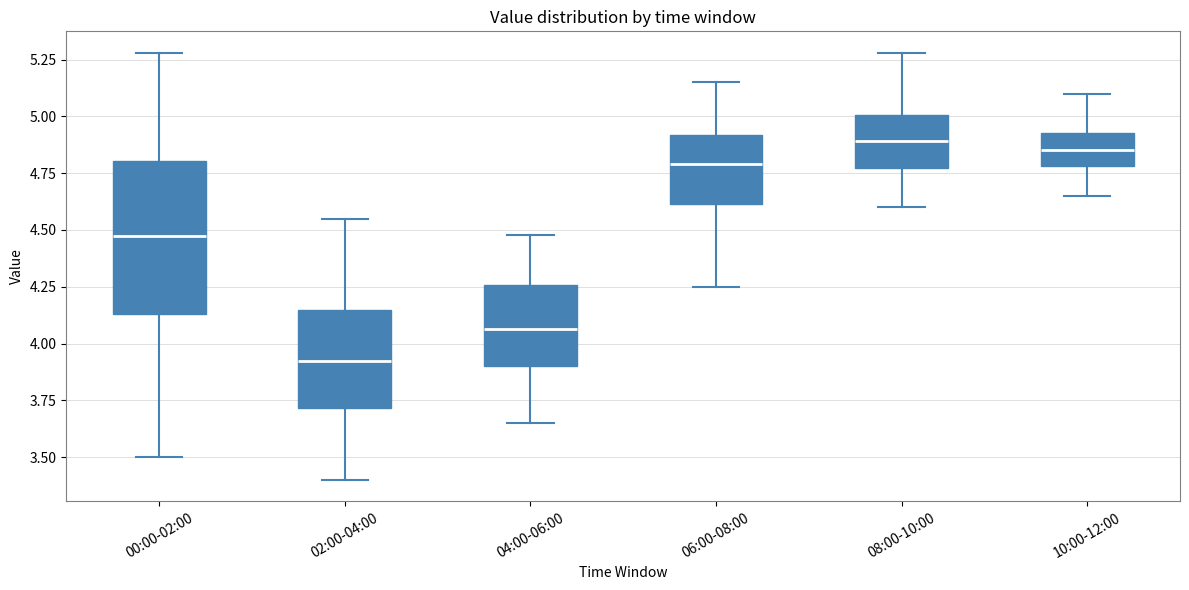

Where does the lower whisker of the box for 00:00-02:00 end on the y-axis? The values are not printed on the chart, so give them approximately, as read against the axis.

3.50